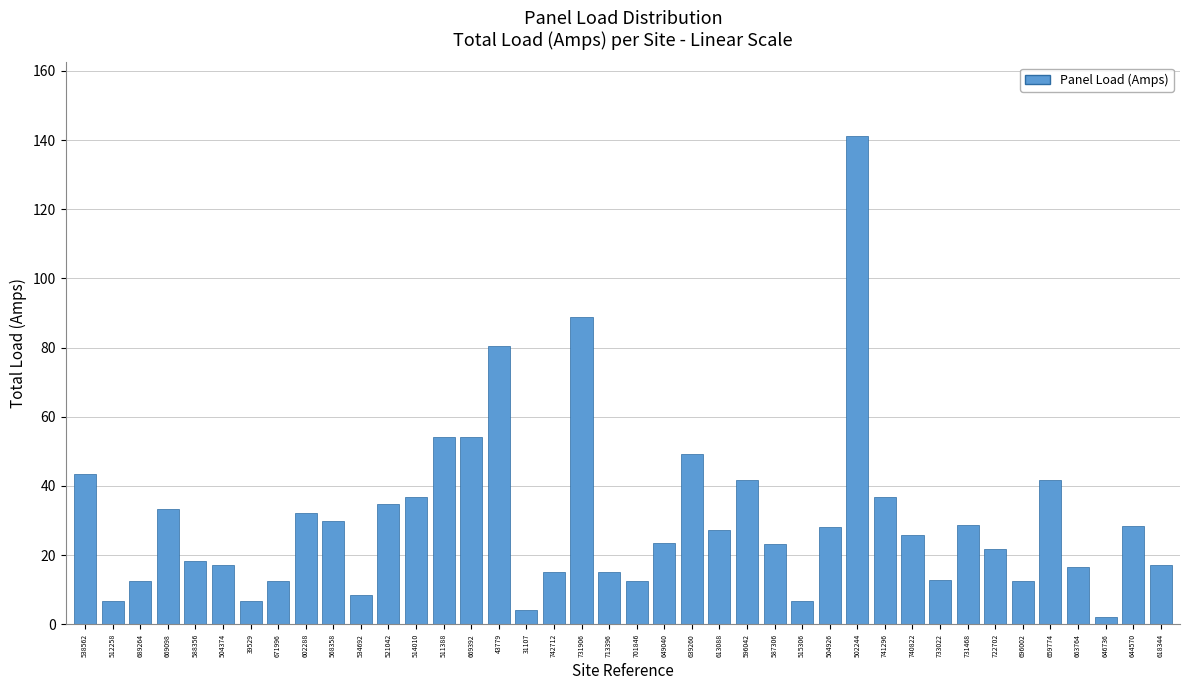

Where is the data nearest to the value 71?

43779